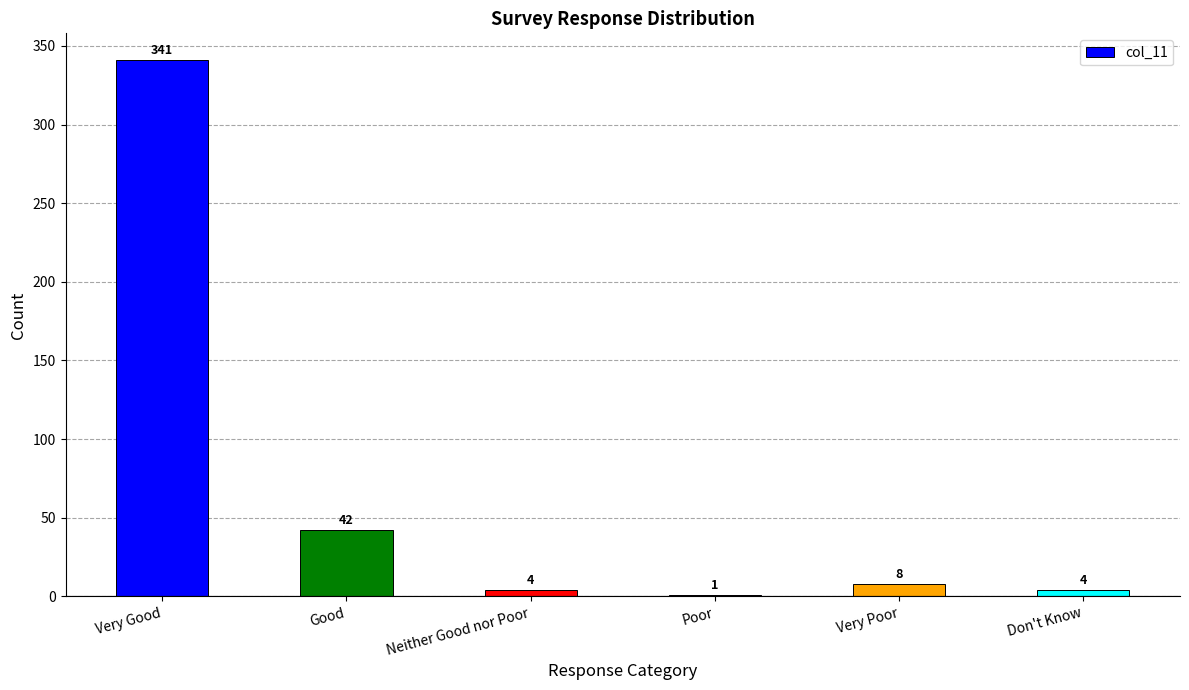

How many data points does each series have?

6